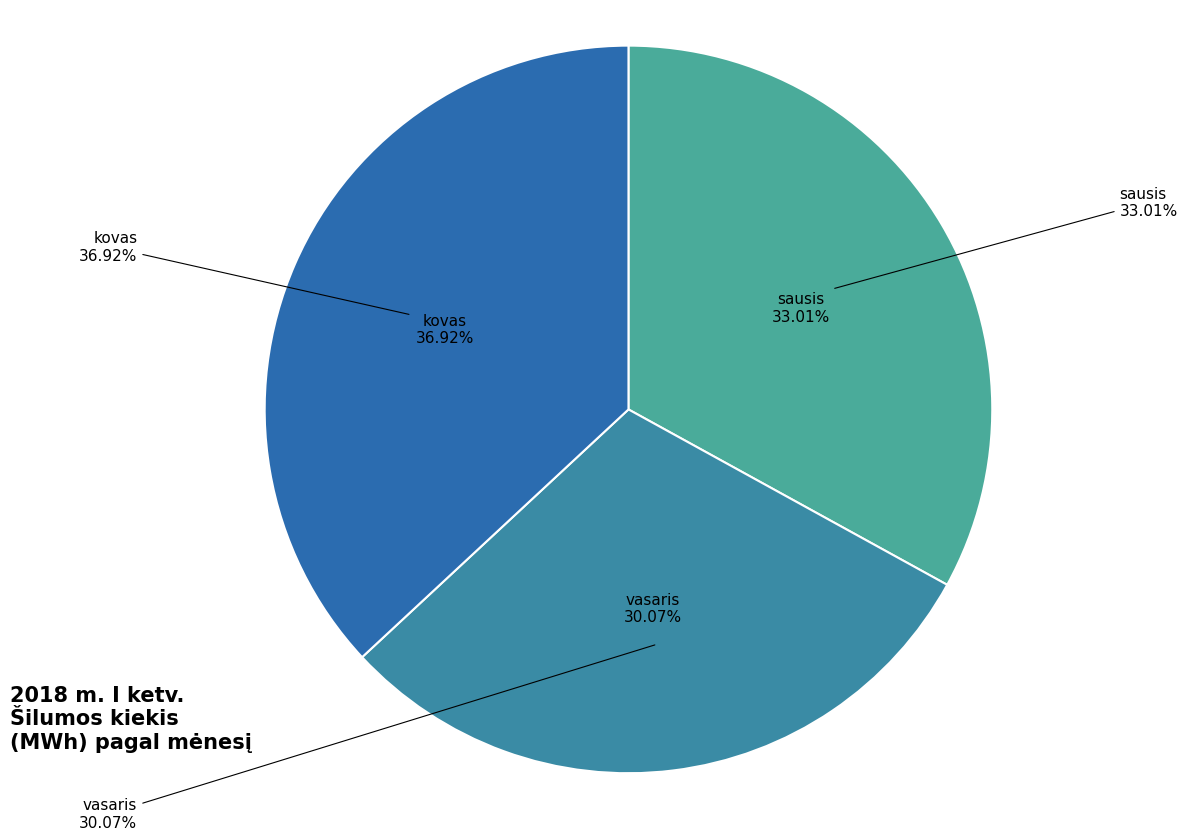

What is the ratio of the value at sausis to the value at kovas?

0.9